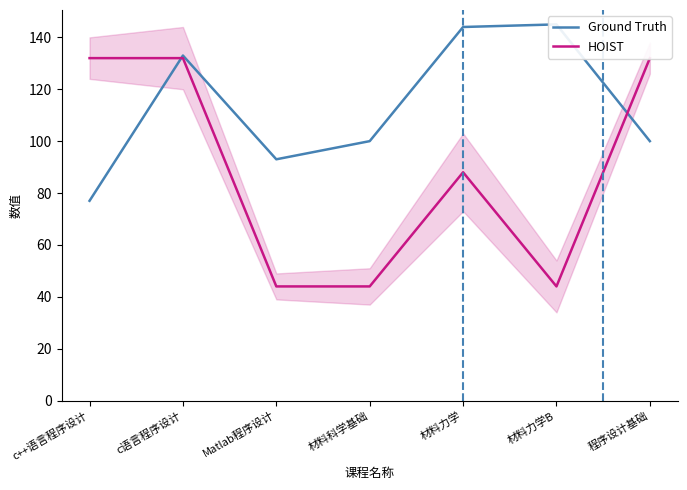

How many interior local valleys does the HOIST series have?

1